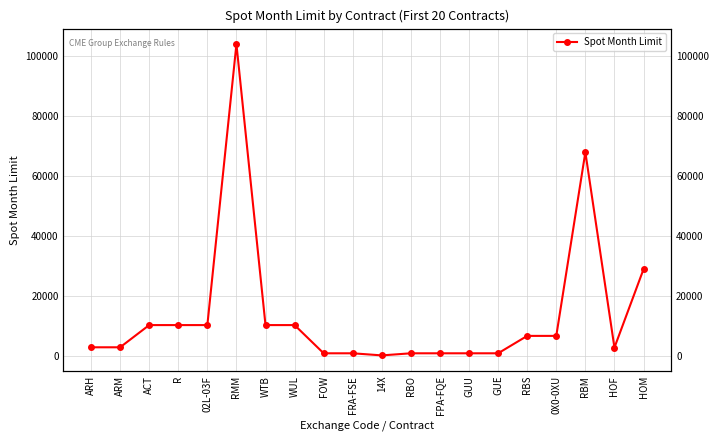

At which category does the data reach its first local peak?

RMM